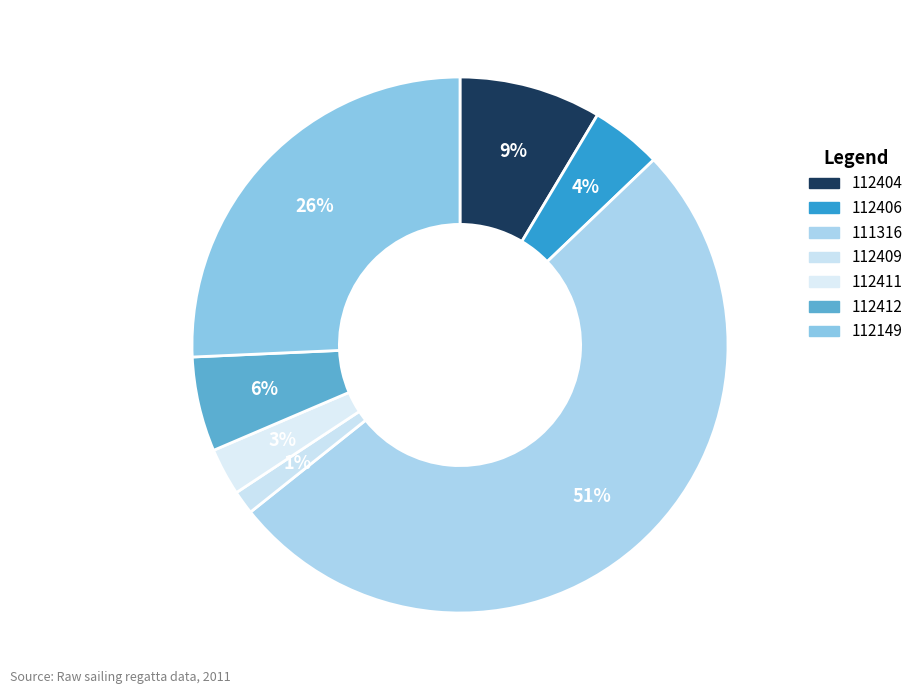

To the nearest percent, what is the difference between the 112149 and 112412 slice percentages?

20%